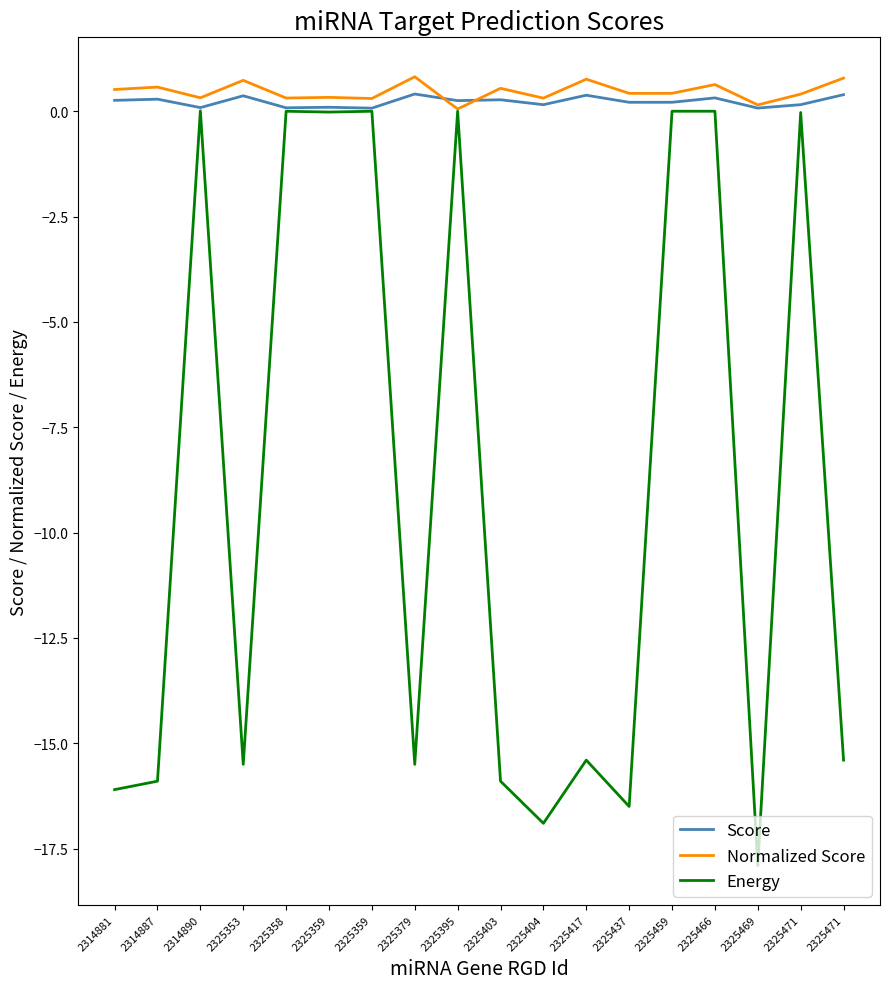

How many lines are shown in the chart?

3